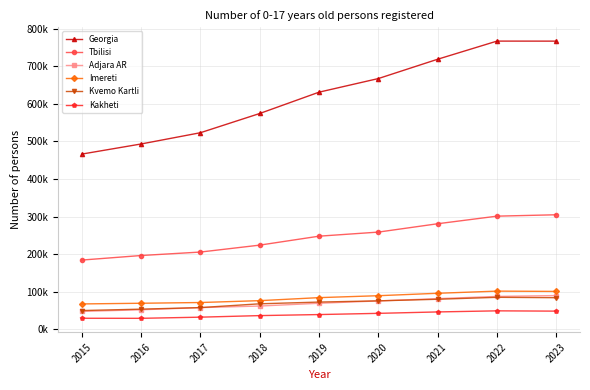

What is the maximum value for Adjara AR?

89573